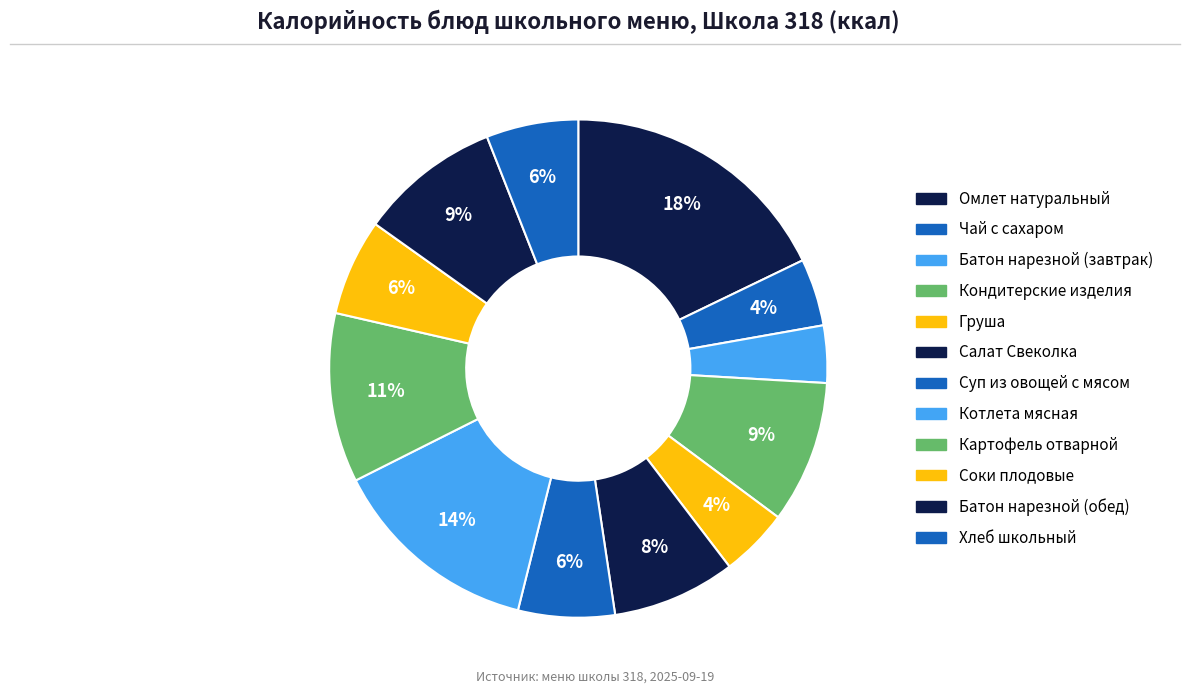

Is the sum of Соки плодовые and Груша greater than half?

No